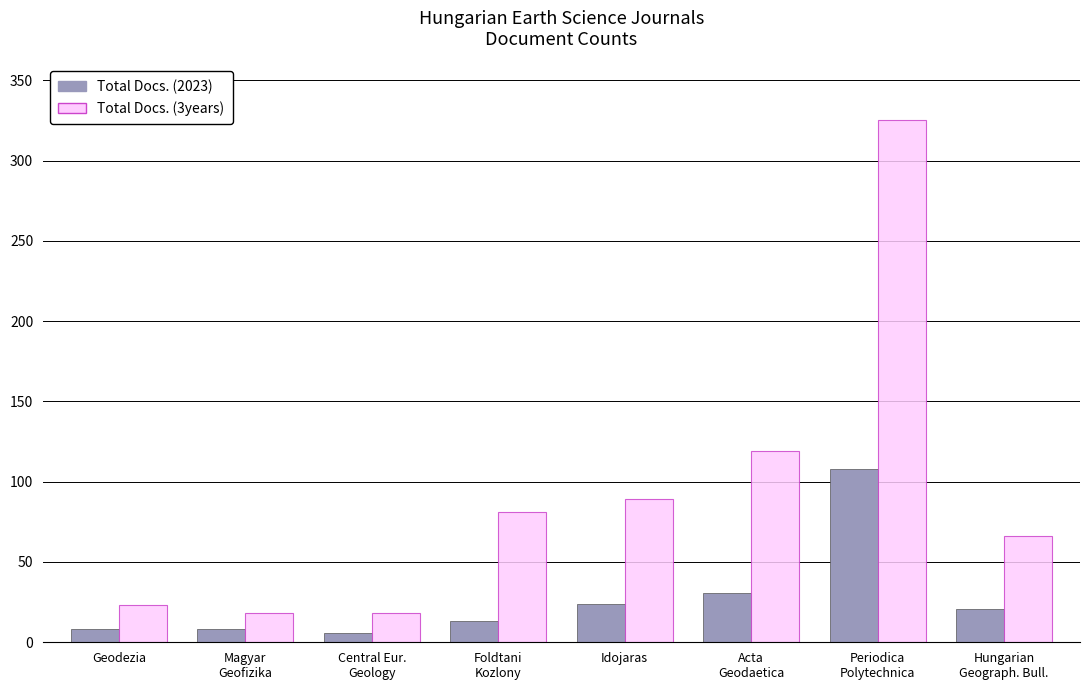

What are all the series names shown in the legend?

Total Docs. (2023), Total Docs. (3years)